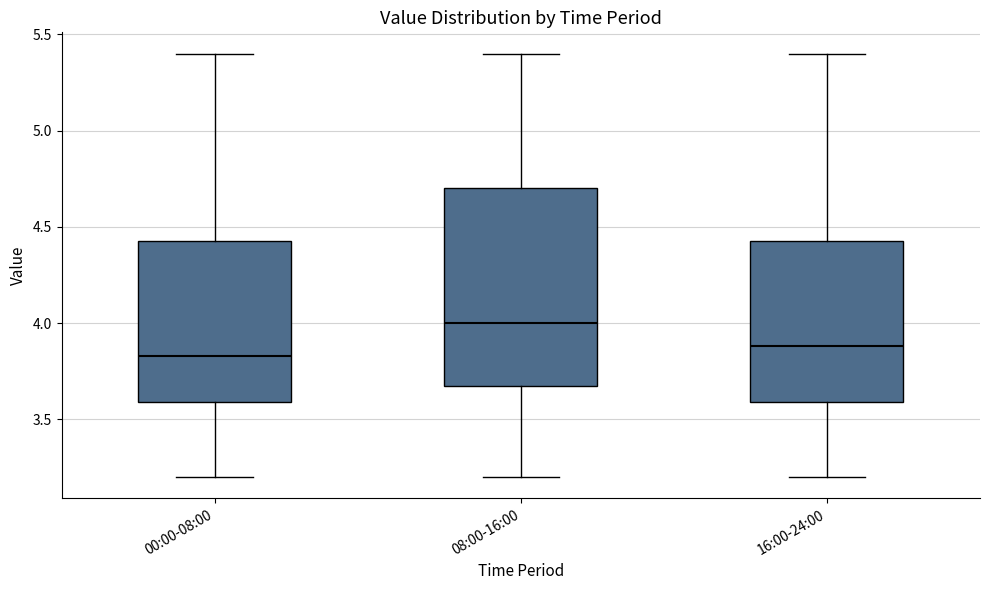

Where does the lower whisker of the box for 00:00-08:00 end on the y-axis? The values are not printed on the chart, so give them approximately, as read against the axis.

3.20